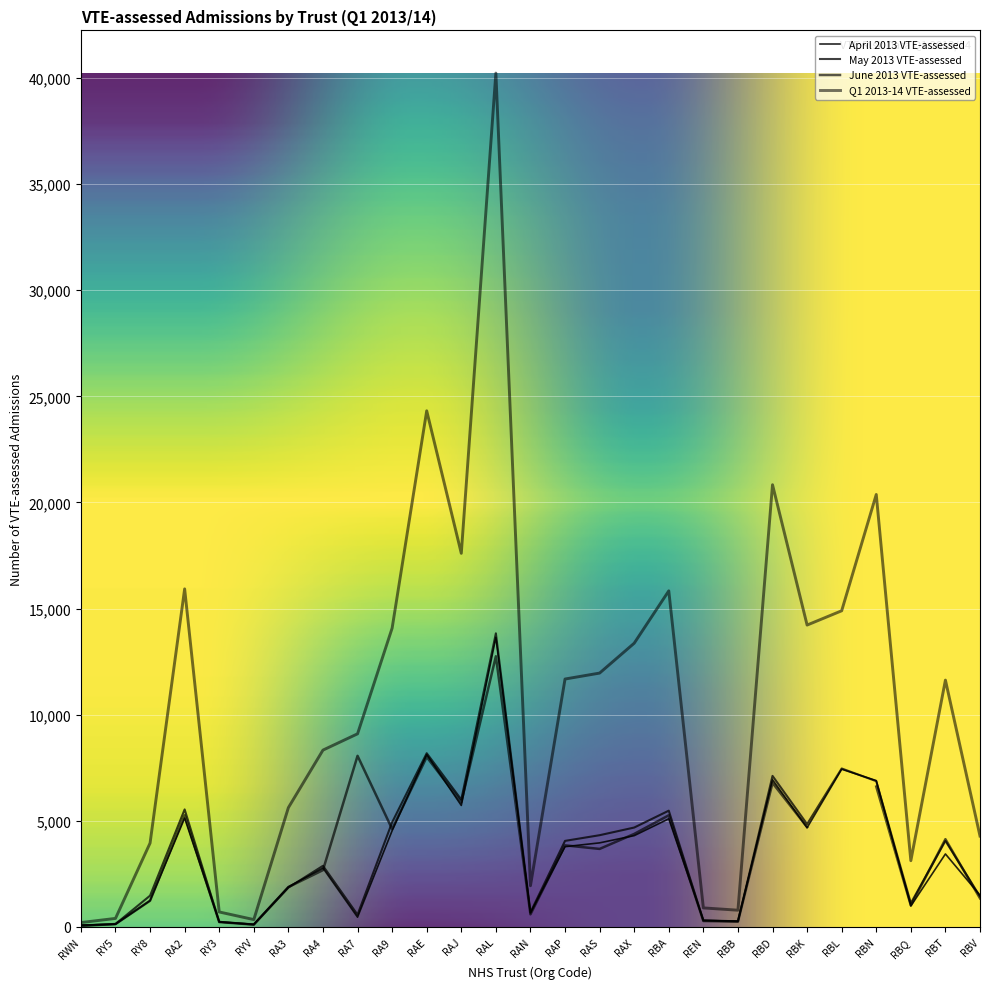

True or false: Q1 2013-14 VTE-assessed and May 2013 VTE-assessed intersect in this chart.

False